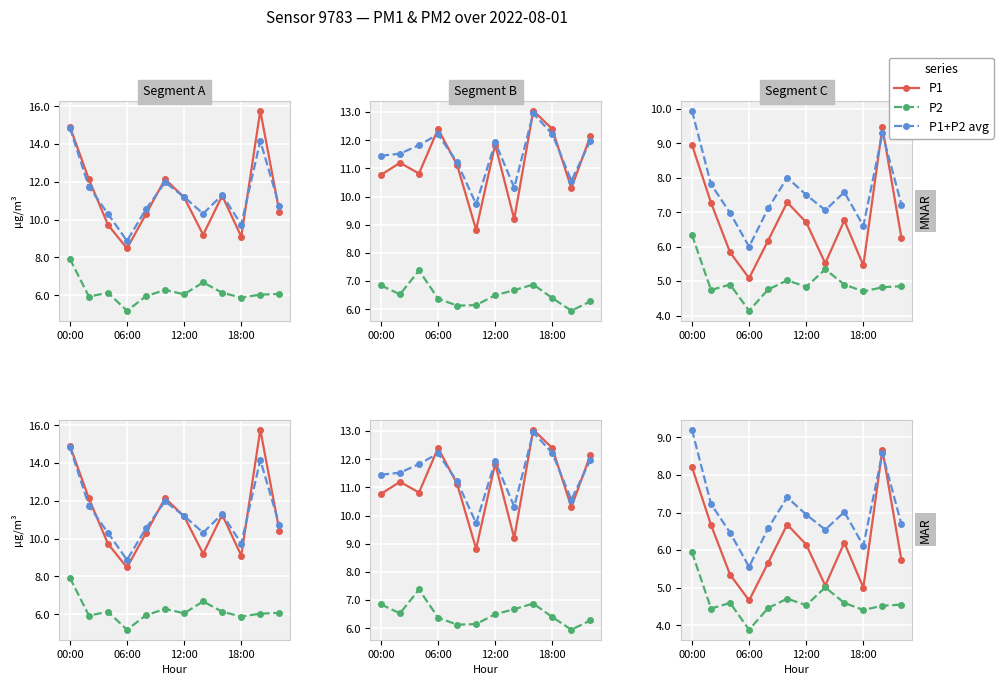

At which label does P1 first exceed 6?

00:00